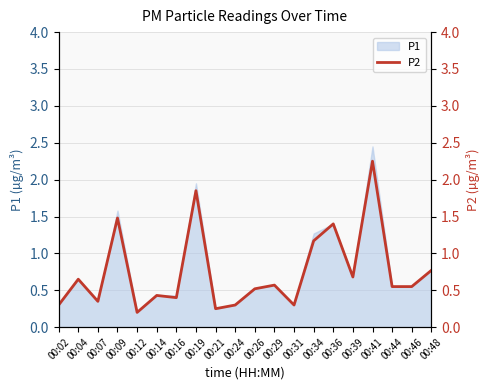

How many points are lower than both their immediate neighbors (excluding endpoints)?

6